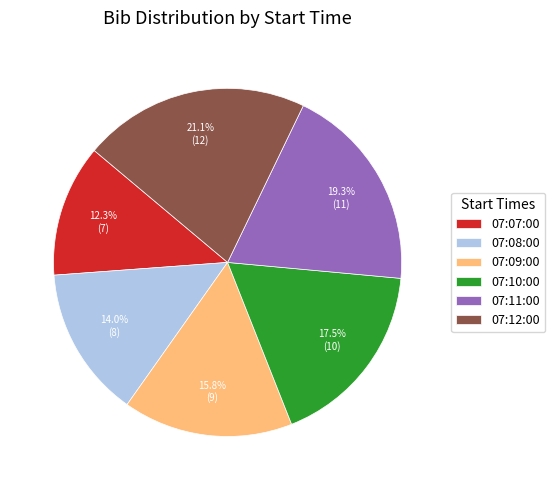

Is there any slice that represents more than half of the pie?

No